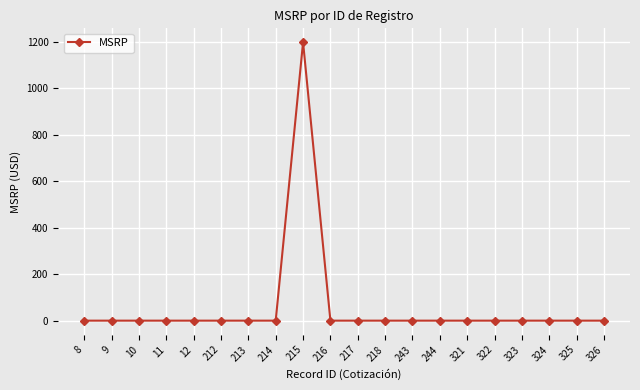

What is the change in value from 213 to 215?

+1198.4